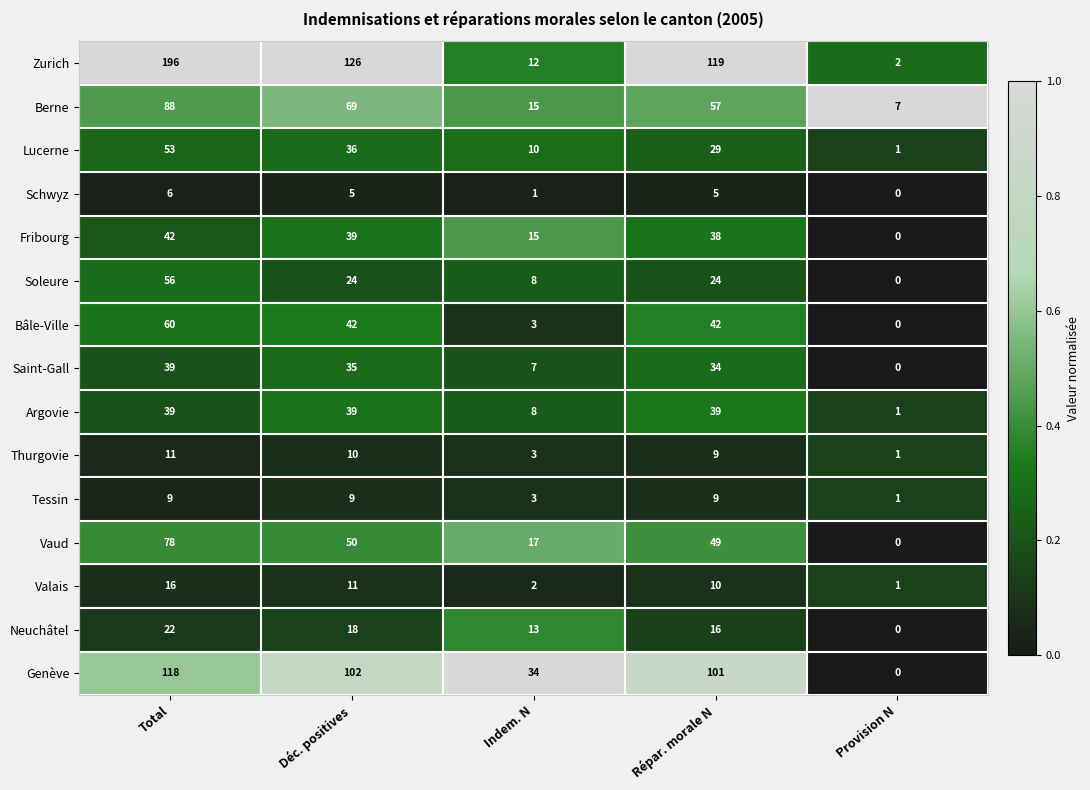

Between Déc. positives and Répar. morale N, which series saw the biggest shift?

Berne